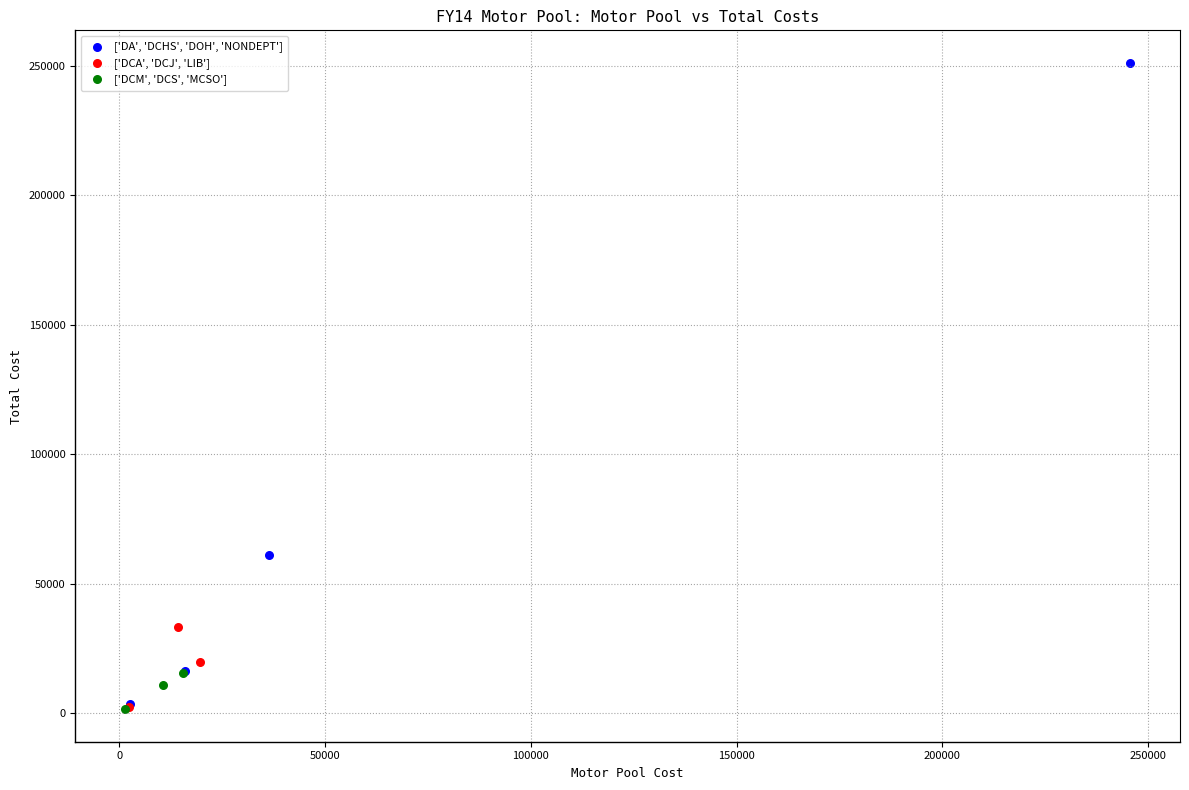

Which series contains the highest Y value?

['DA', 'DCHS', 'DOH', 'NONDEPT']